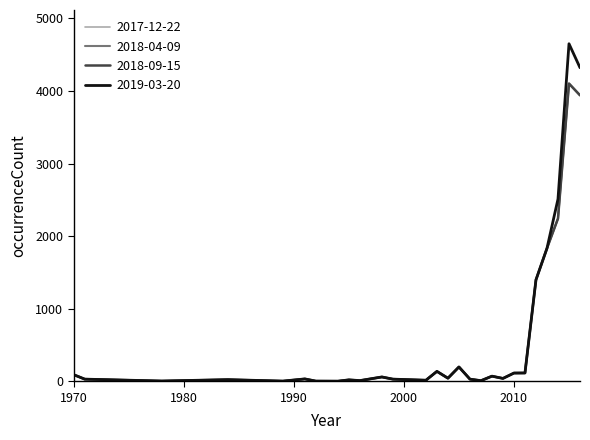

Does the chart have visible grid lines?

No